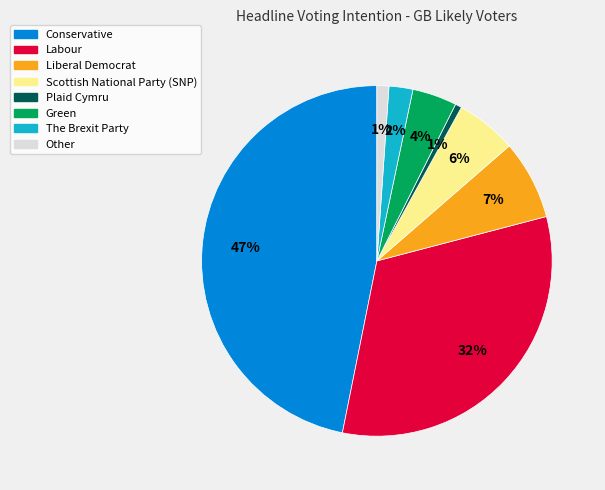

Which slice is the largest?

Conservative